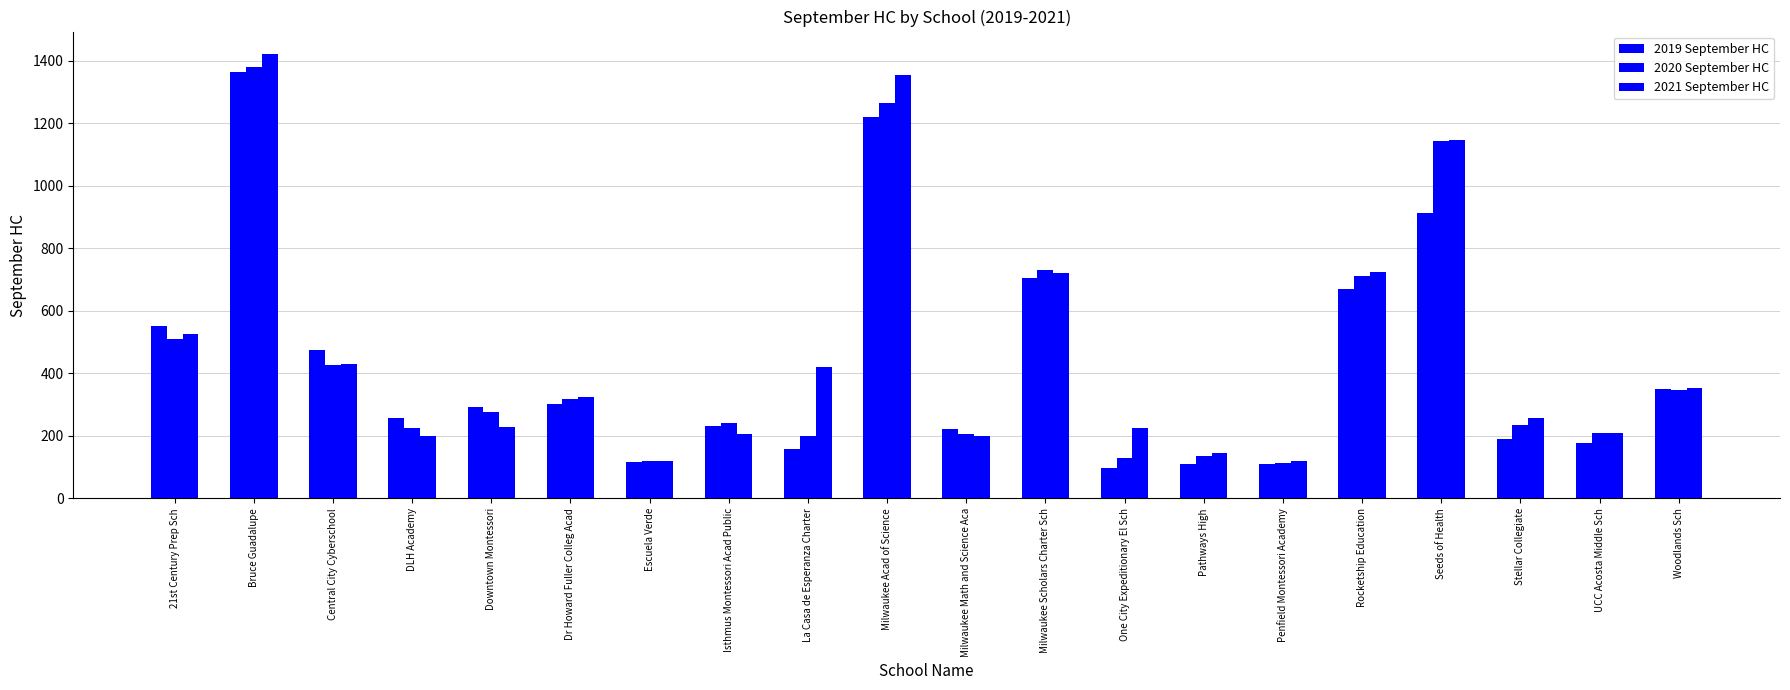

How many series are shown in this chart?

3